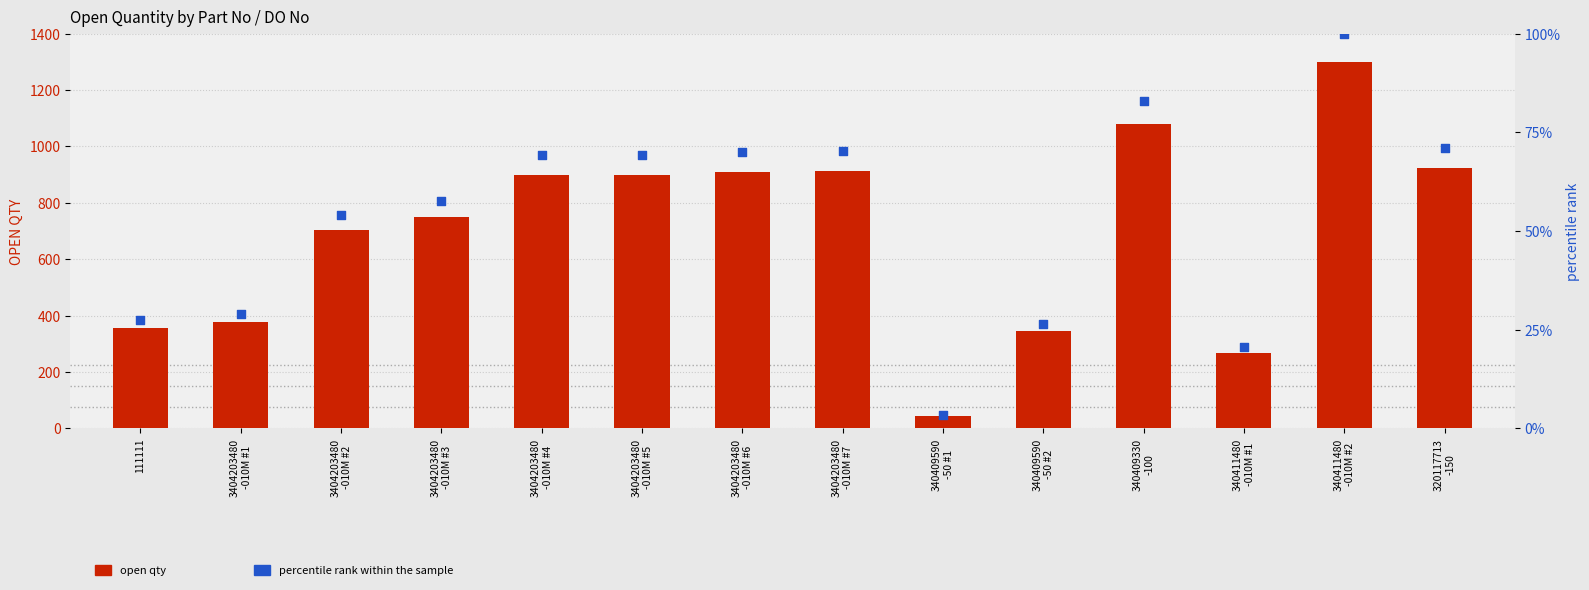

Which series contains the lowest Y value?

percentile rank within the sample